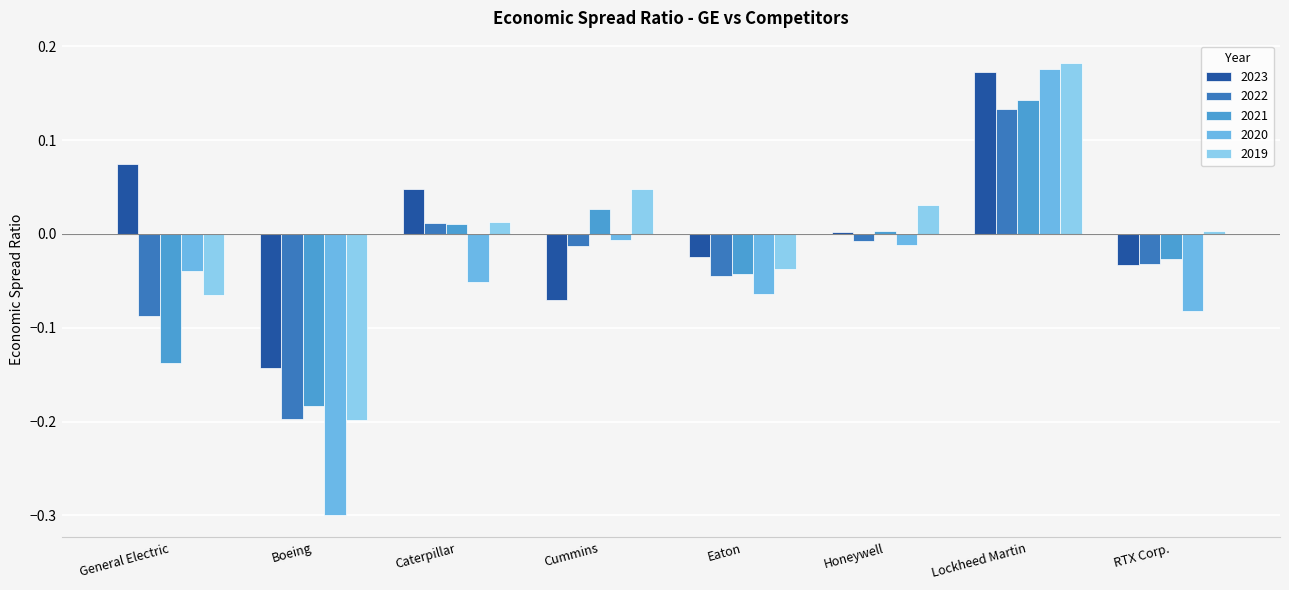

True or false: 2022 has a value of -0.1 at Boeing.

False